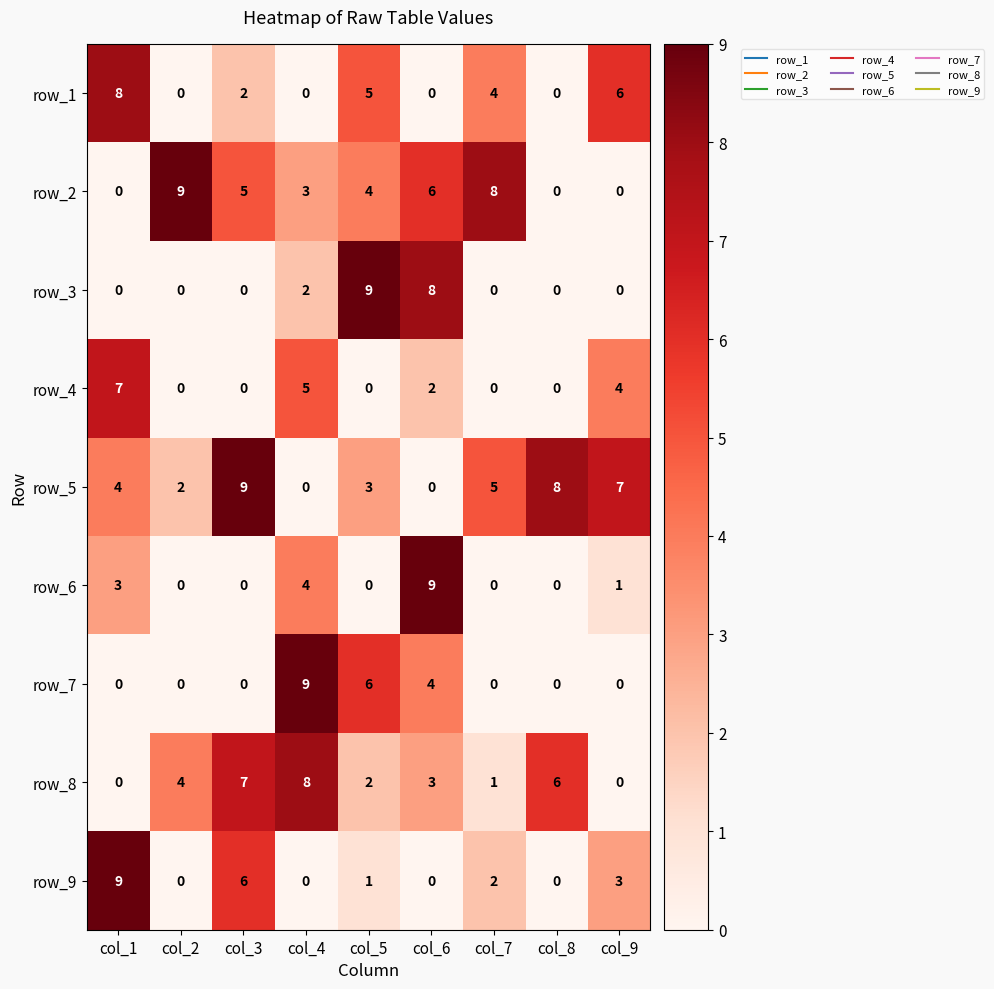

What is the difference between the maximum and minimum values in the row_3 series?

9